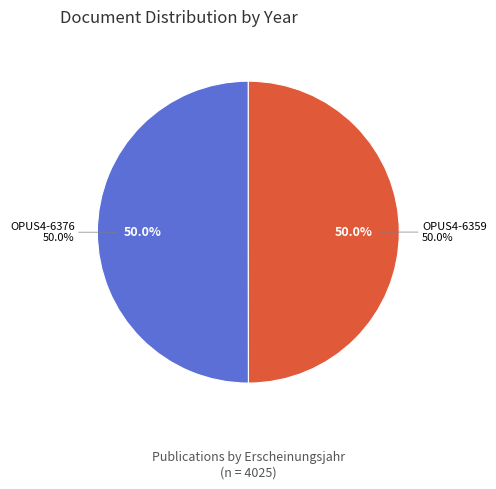

What percentage is the OPUS4-6376 slice, to the nearest percent?

50%